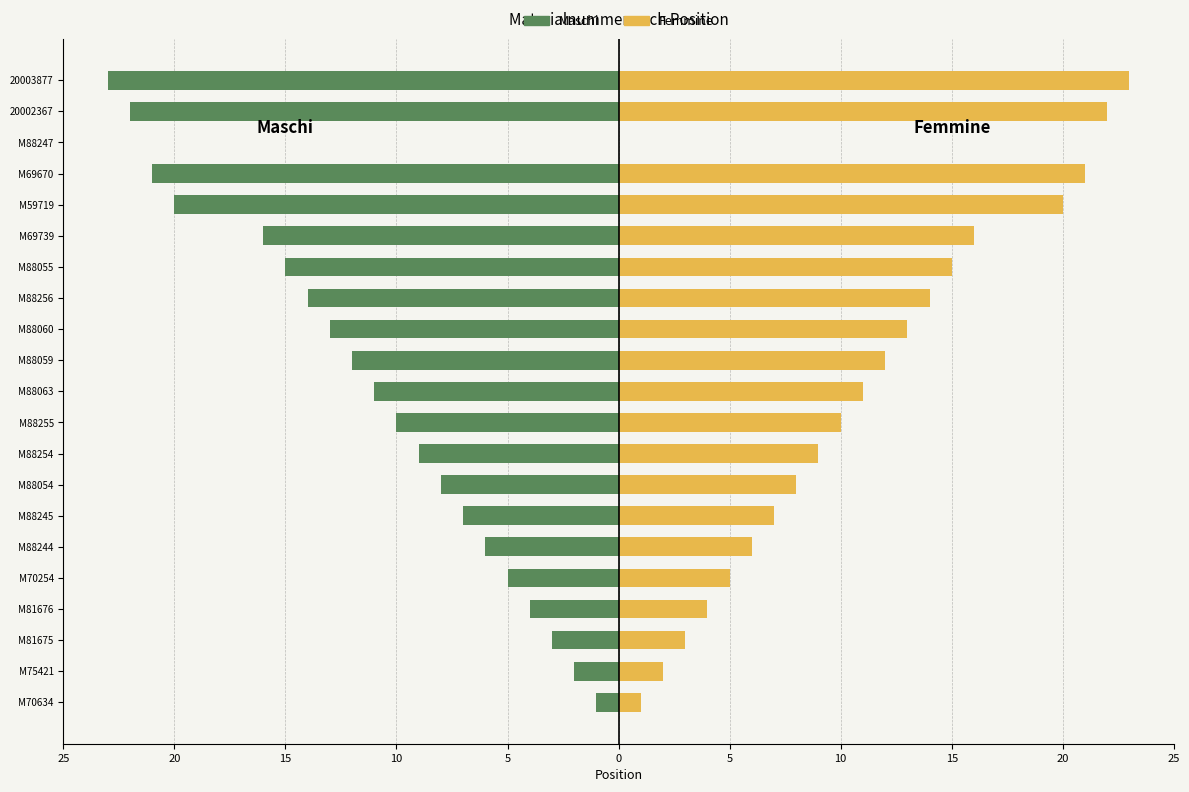

How many groups of bars are there?

21